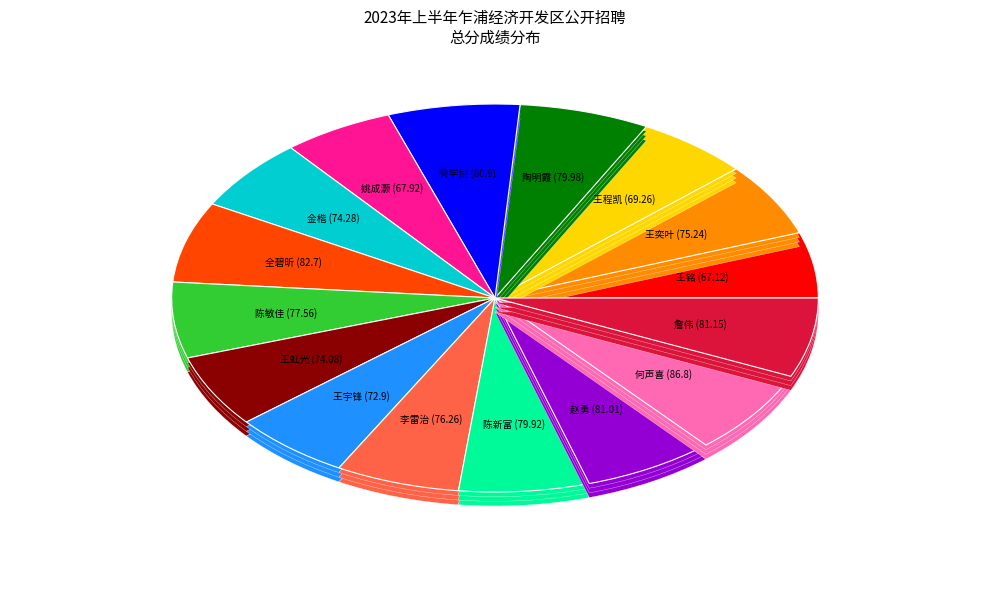

Count the number of slices in the pie.

16